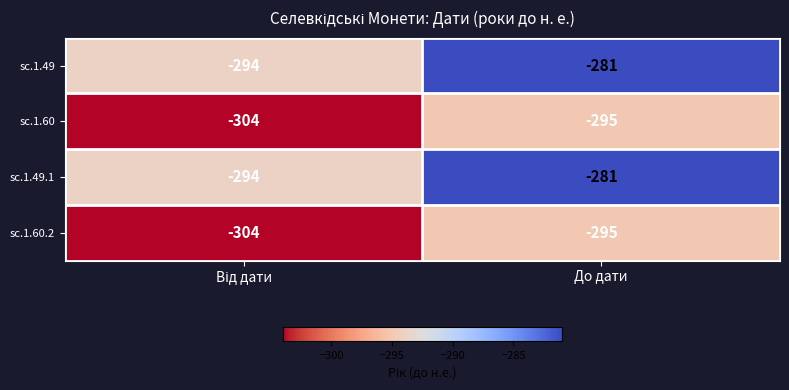

True or false: sc.1.49.1 has a value of -428 at До дати.

False